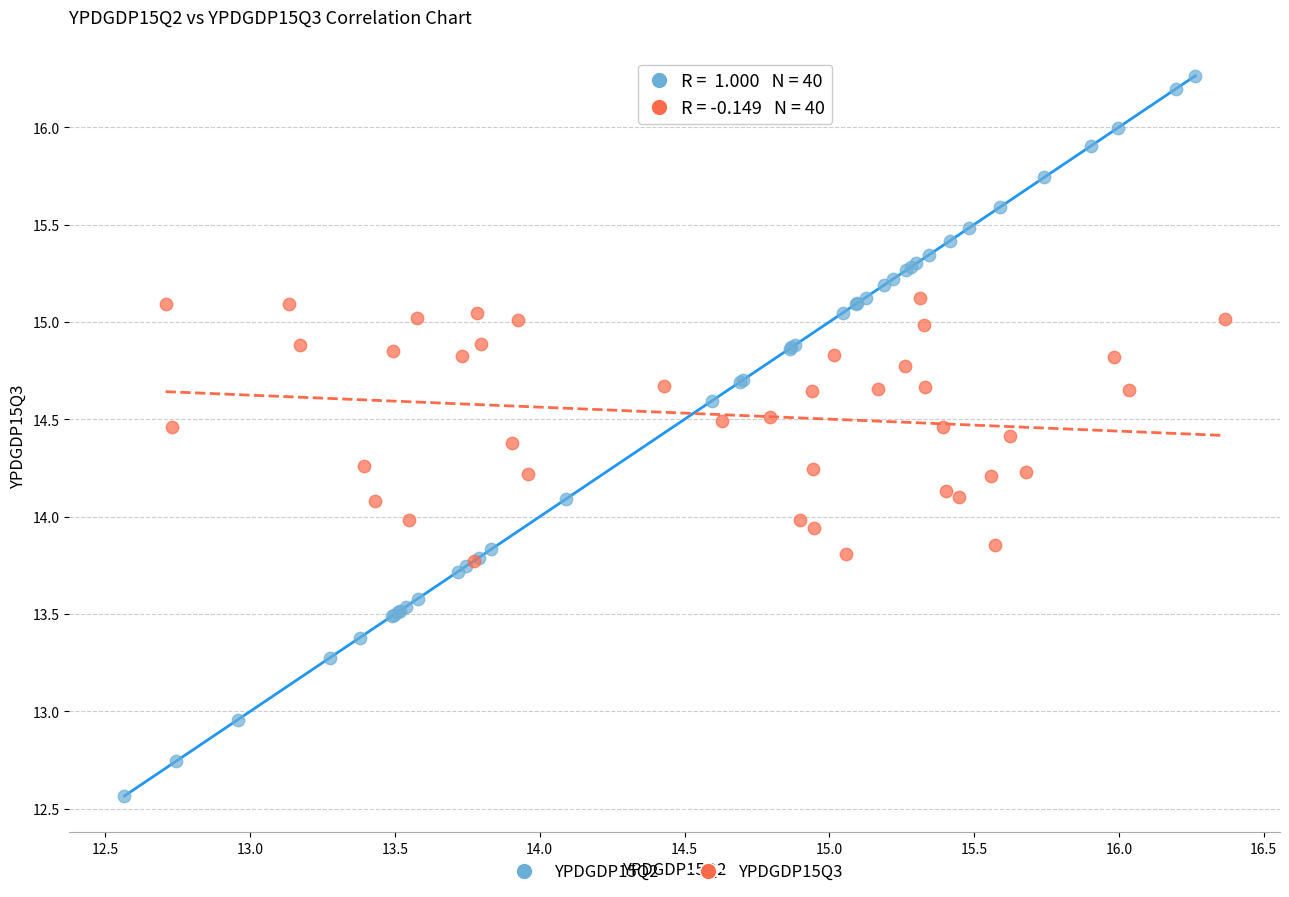

Which series reaches the maximum Y coordinate?

YPDGDP15Q2